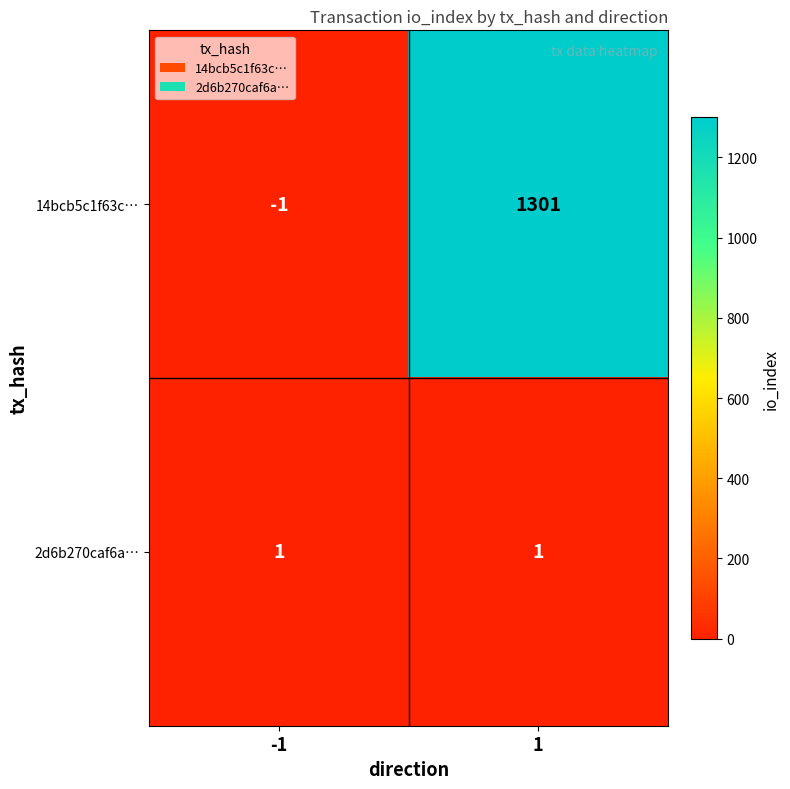

Between -1 and 1, which series saw the biggest shift?

14bcb5c1f63c…